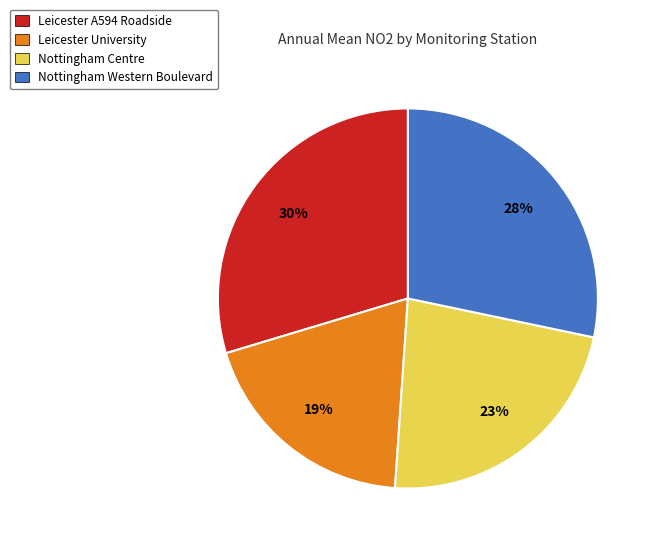

Is there any slice that represents more than half of the pie?

No